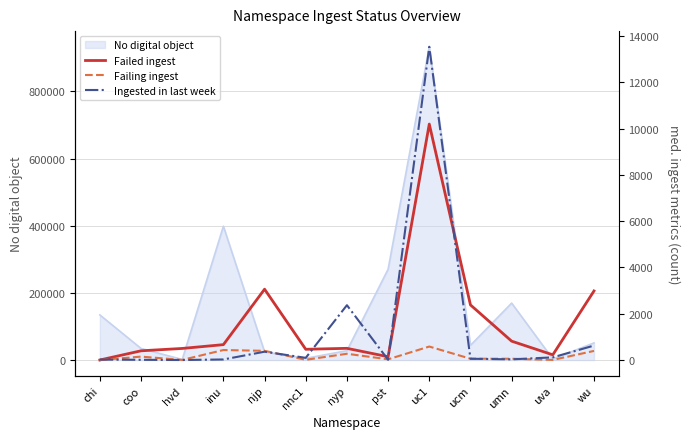

How many interior local valleys does the Ingested in last week series have?

4